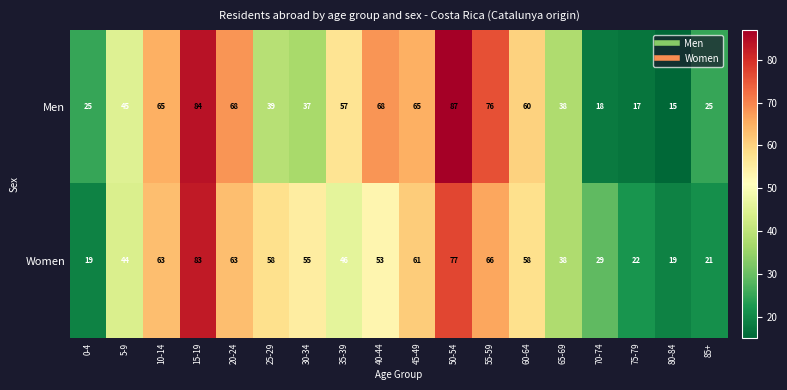

At which category is the sum across all series the highest?

15-19